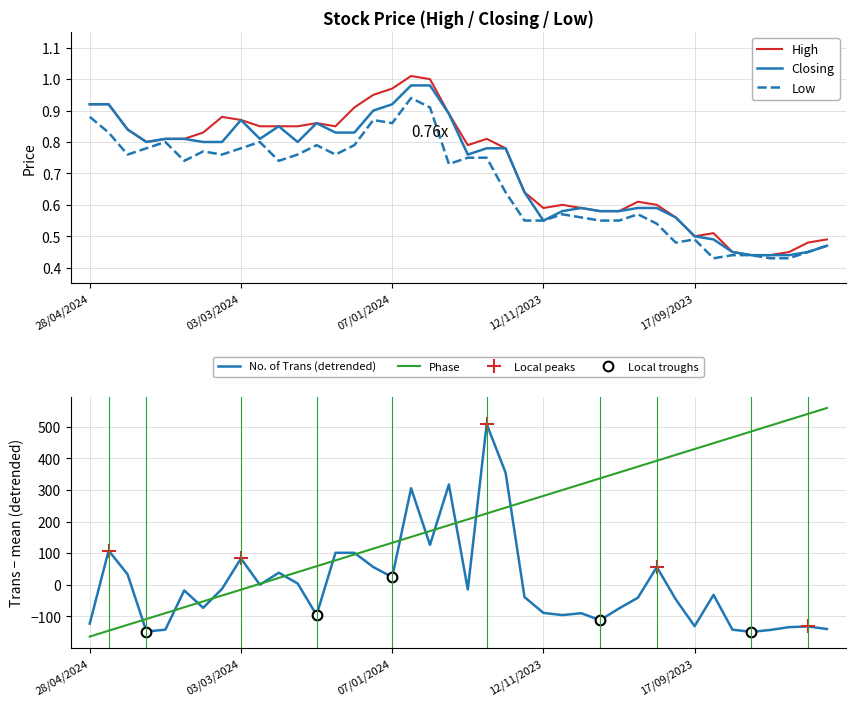

Which series has the largest range (max minus min)?

High